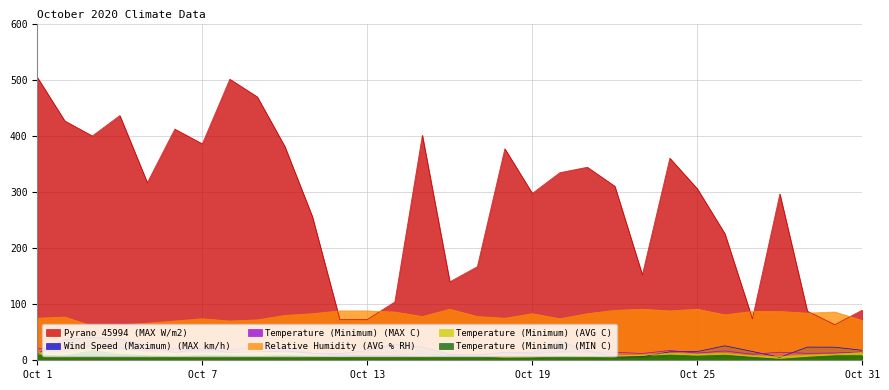

At which category does Wind Speed (Maximum) (MAX km/h) reach its first local peak?

Oct 3